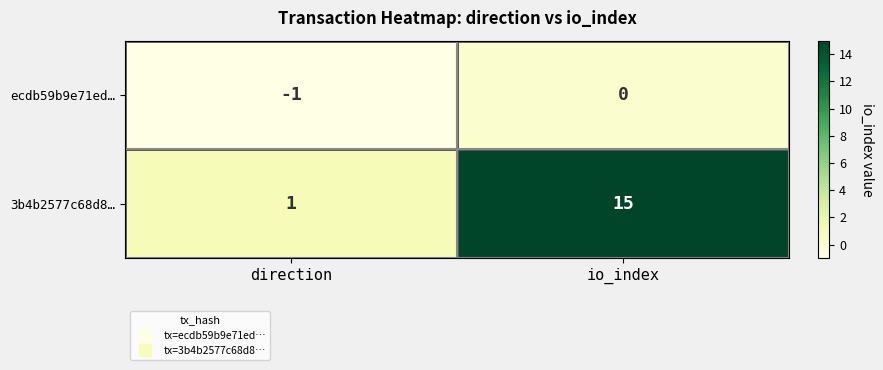

Read the 3b4b2577c68d8… value at io_index.

15